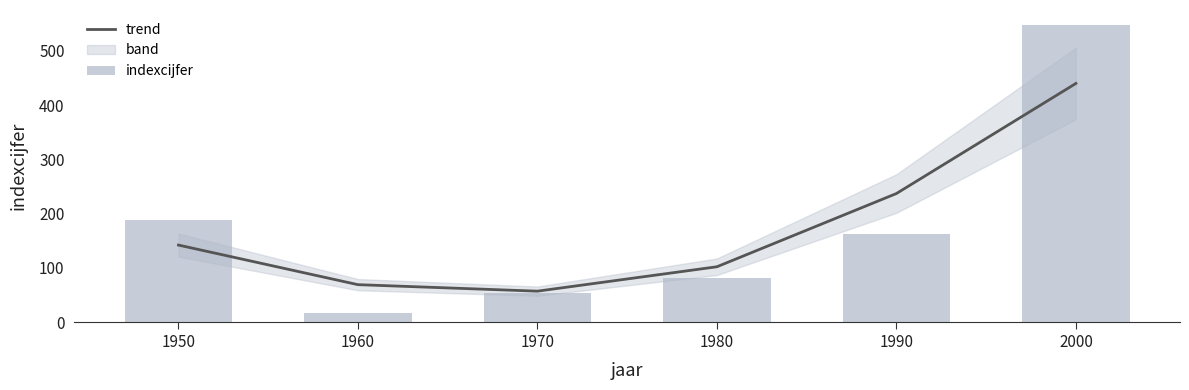

Reading left to right, extract all data points from this chart.

trend: 142	69	57	102	237	440
indexcijfer: 189	17	54	81	162	548